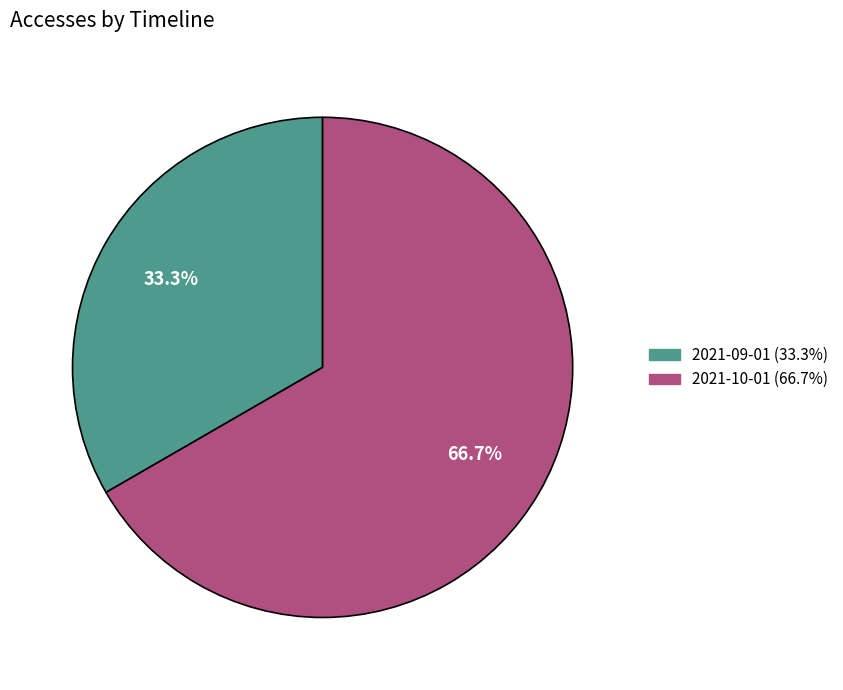

Which slice is the smallest?

2021-09-01